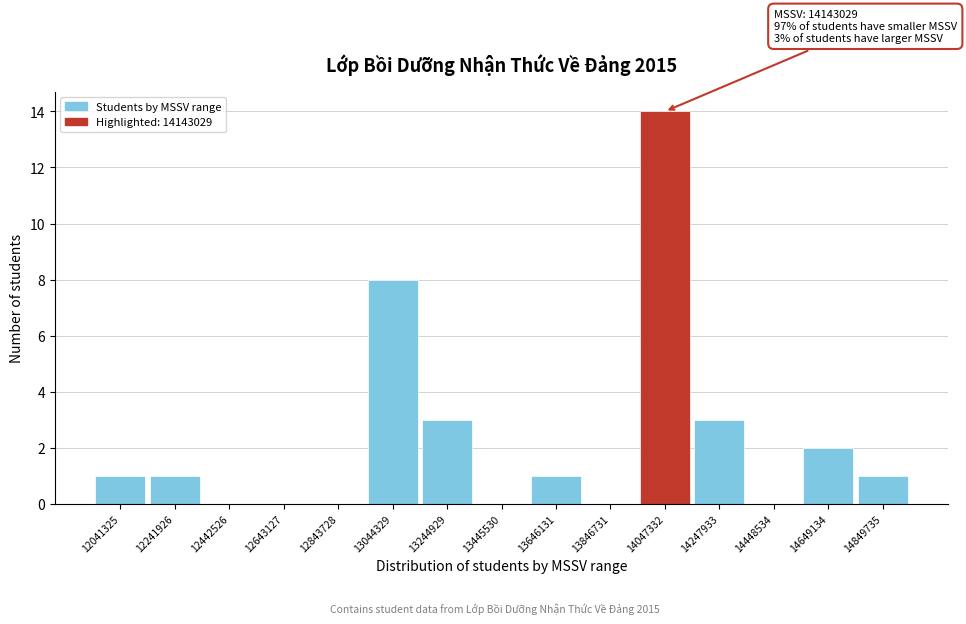

Over which range of the x-axis is the bar tallest?

13950000 to 14150000